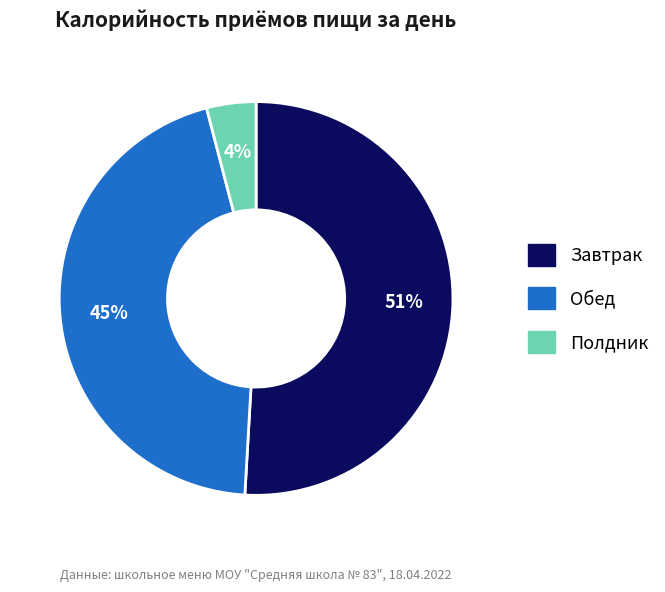

What percentage is the Полдник slice, to the nearest percent?

4%